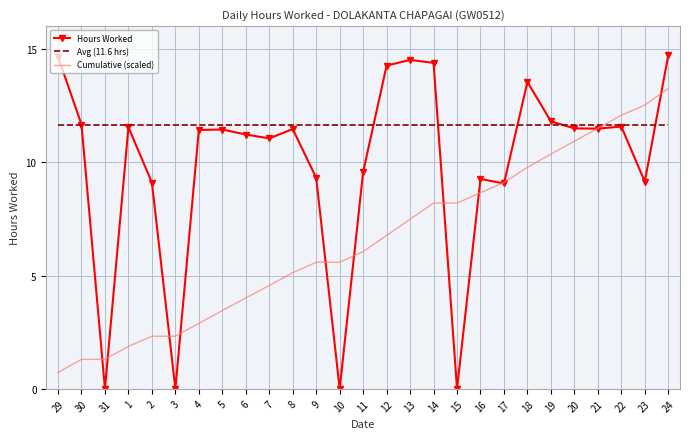

Which series changed the most between 4 and 10?

Hours Worked